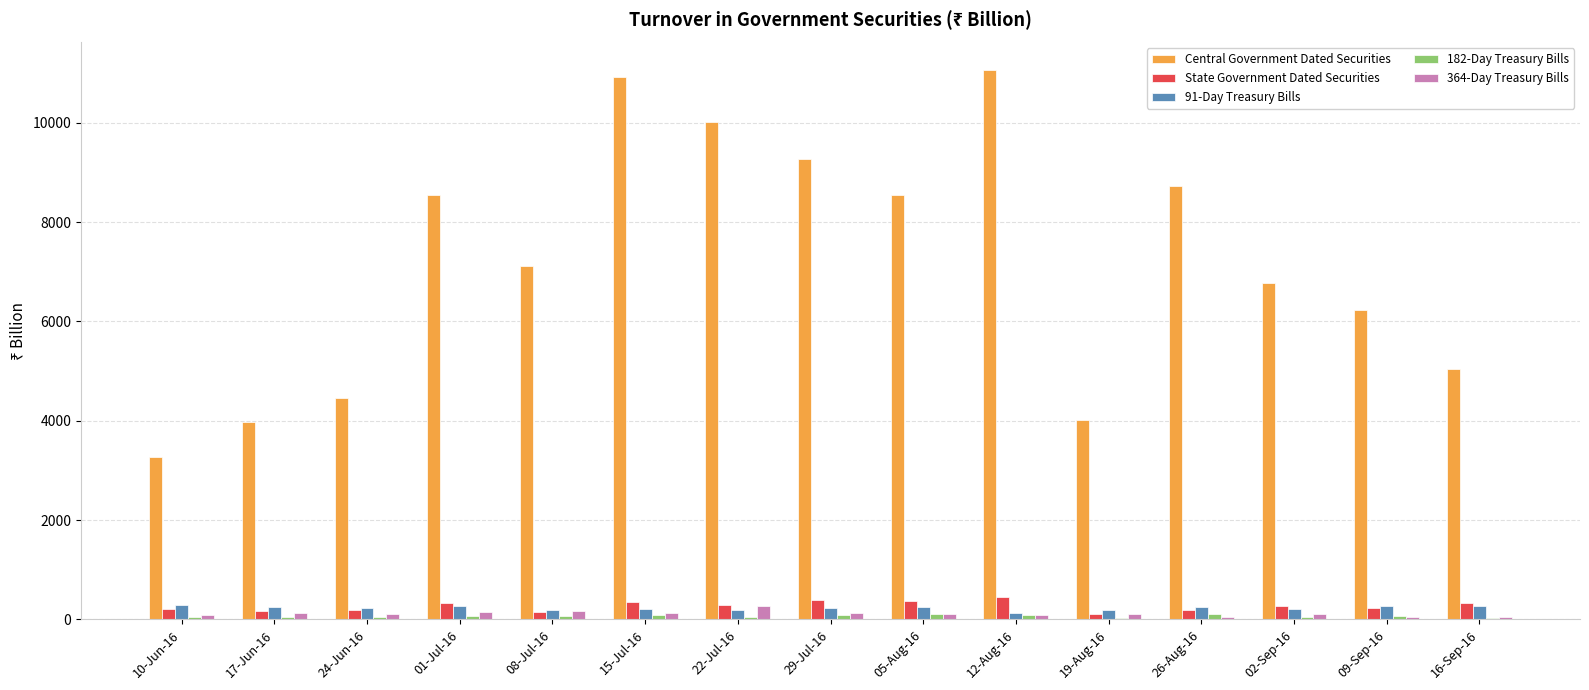

The value of State Government Dated Securities at 12-Aug-16 is 446.2. True or false?

True